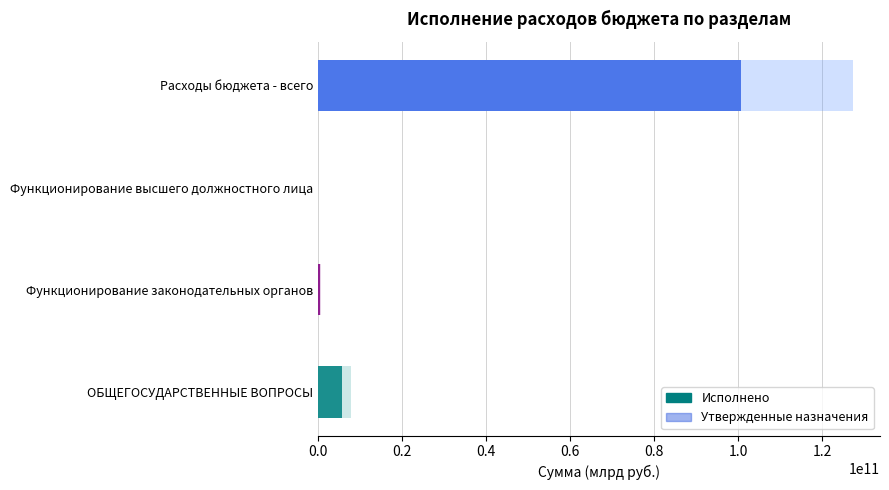

What is the approximate value of Утвержденные бюджетные назначения at ОБЩЕГОСУДАРСТВЕННЫЕ ВОПРОСЫ?

7750708466.5